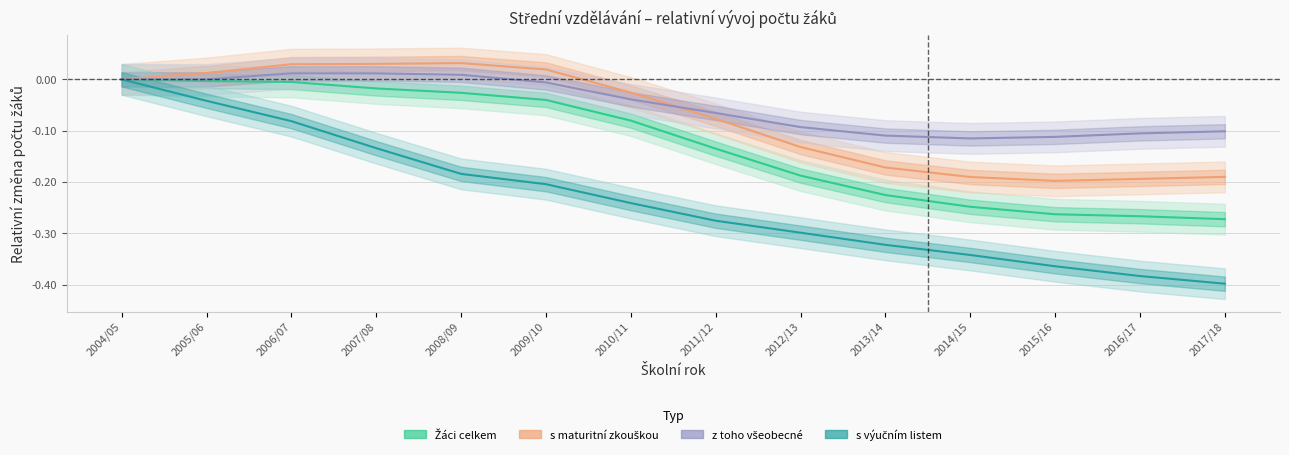

How many lines are shown in the chart?

4